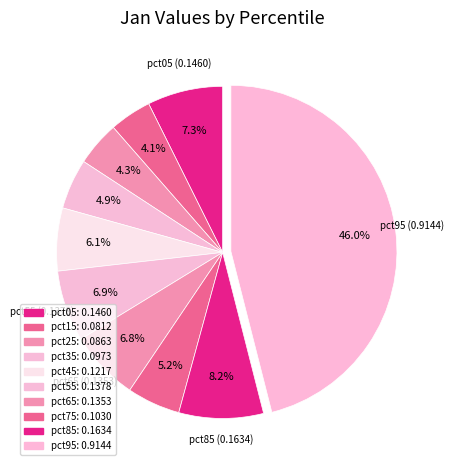

Which slice is the smallest?

pct15